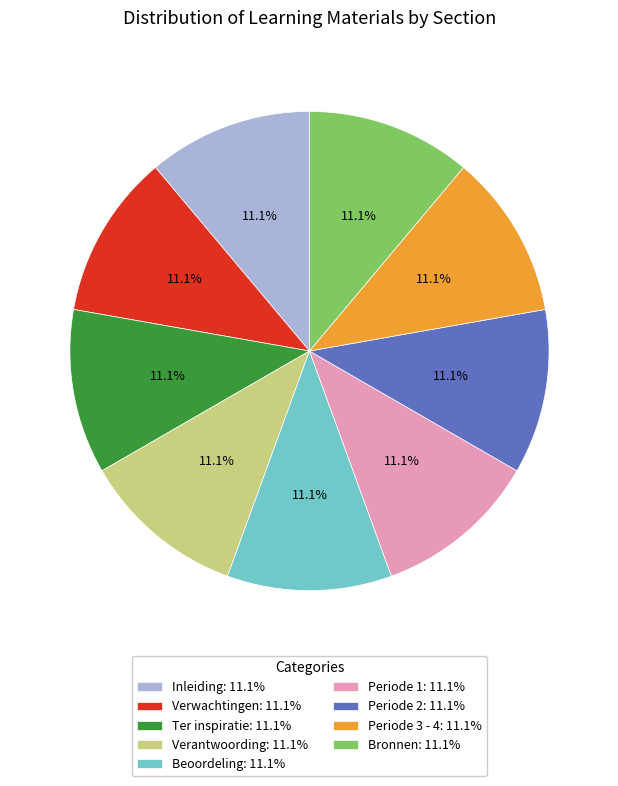

What percentage is the Ter inspiratie slice, to the nearest percent?

11%